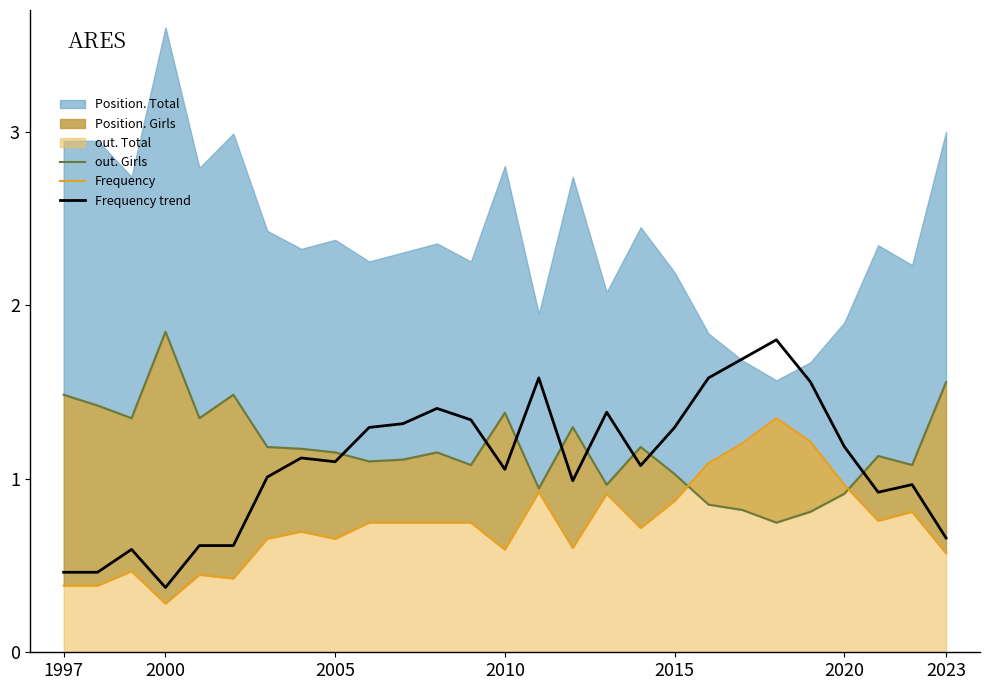

What is the maximum value for Frequency trend?

1.8